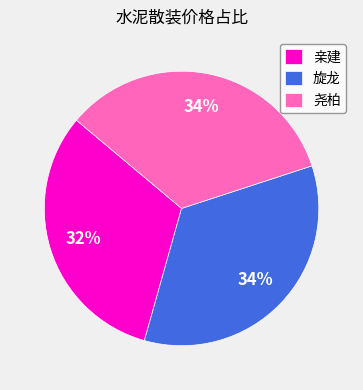

What is the smallest slice in the pie chart?

亲建